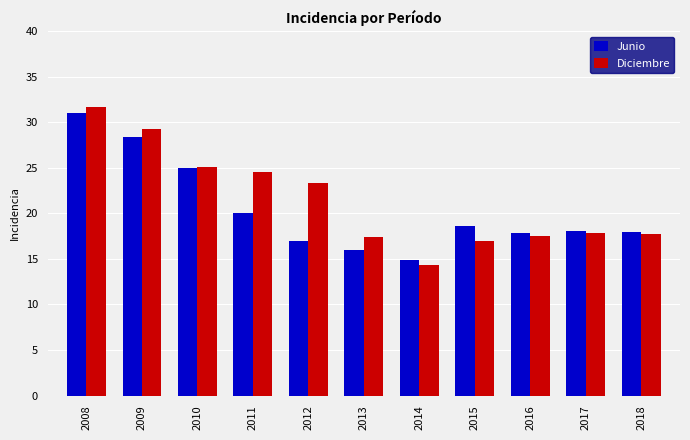

How many categories are shown in the chart?

11